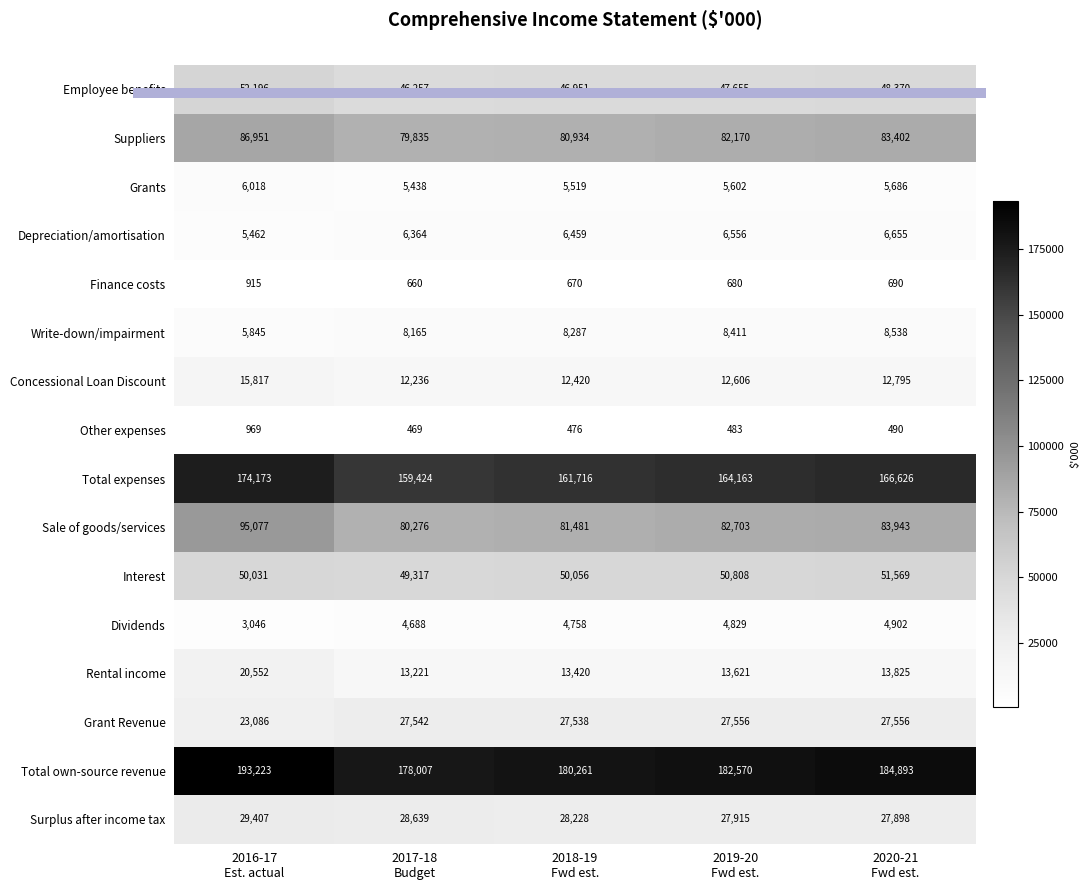

What is the difference between the maximum and minimum values in the Sale of goods/services series?

14801